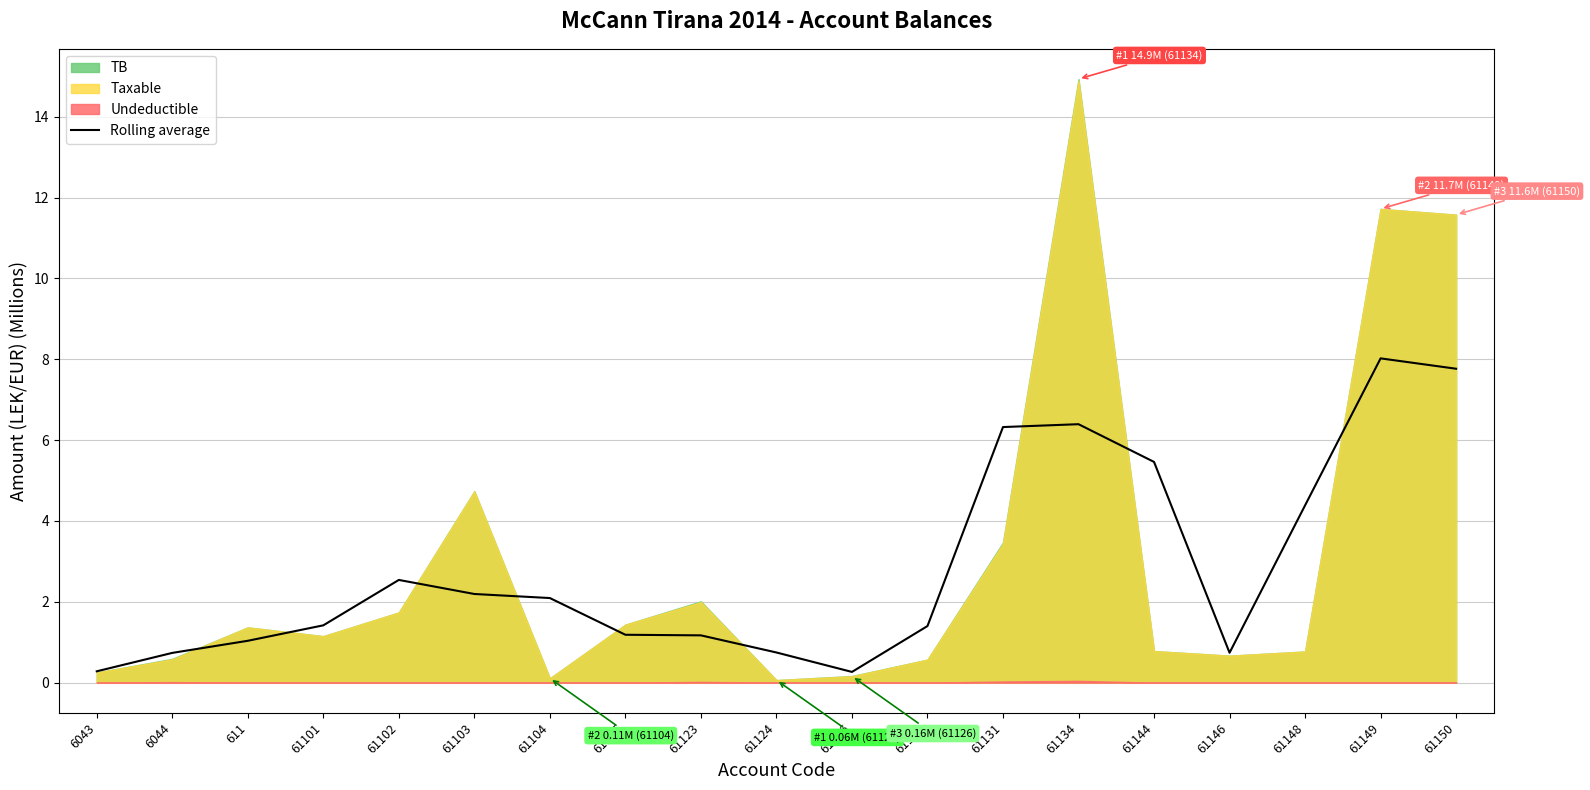

The chart shows a value of 2.1 at 61104. True or false?

True